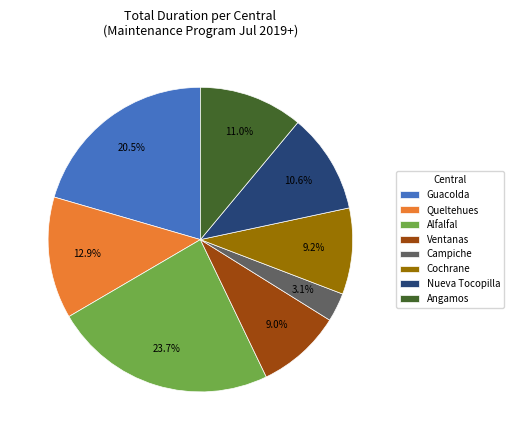

How much of the chart is everything except Angamos?

89.0%